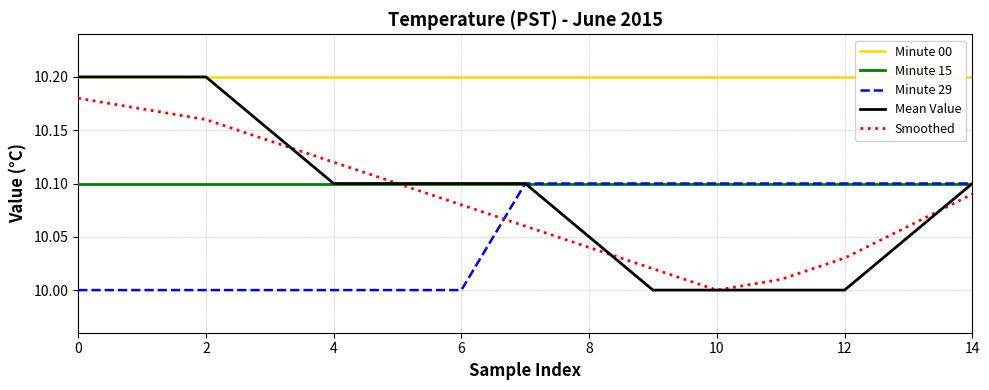

After their last crossing, which series has the higher values: Mean Value or Smoothed?

Mean Value